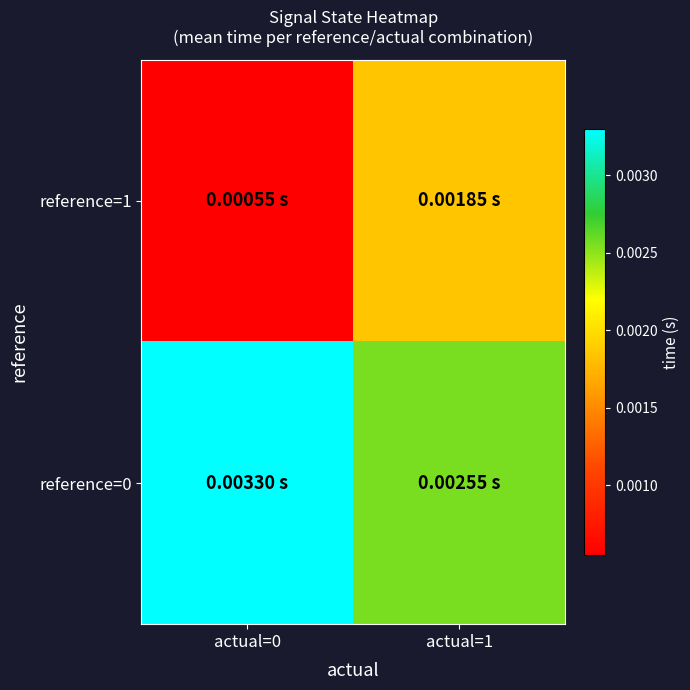

Reading left to right, extract all data points from this chart.

reference=1: actual=0=0.0	actual=1=0.0
reference=0: actual=0=0.0	actual=1=0.0